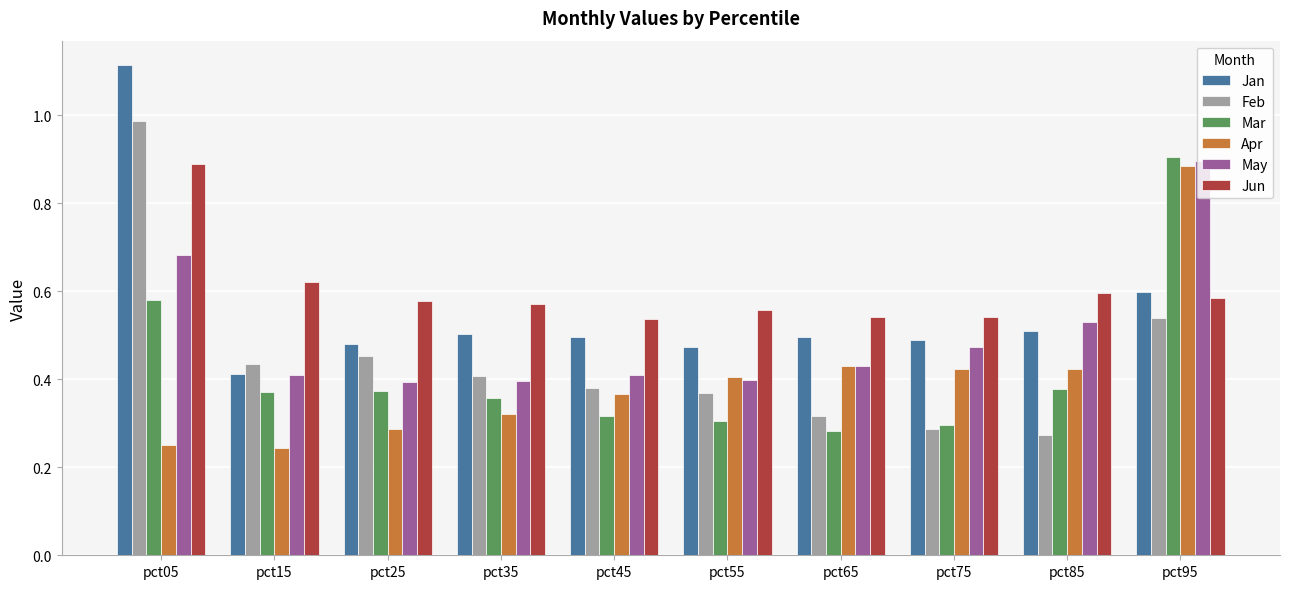

Where is Jan nearest to the value 0?

pct15